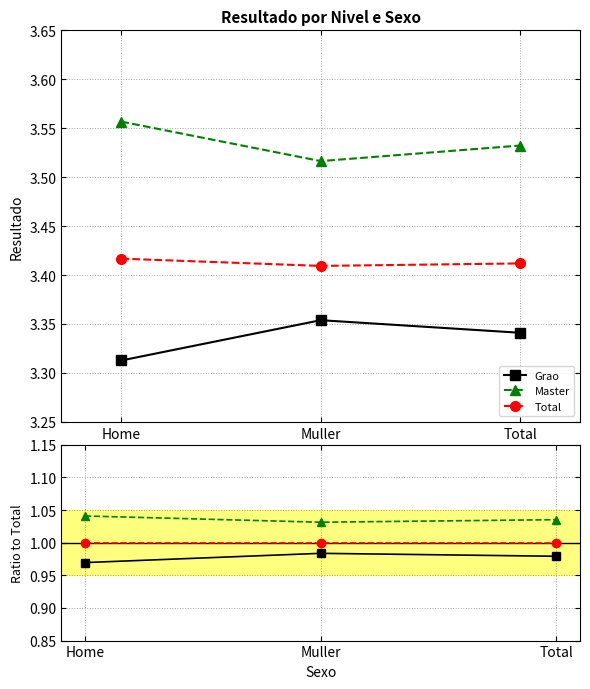

Read the Grao value at Muller.

3.4